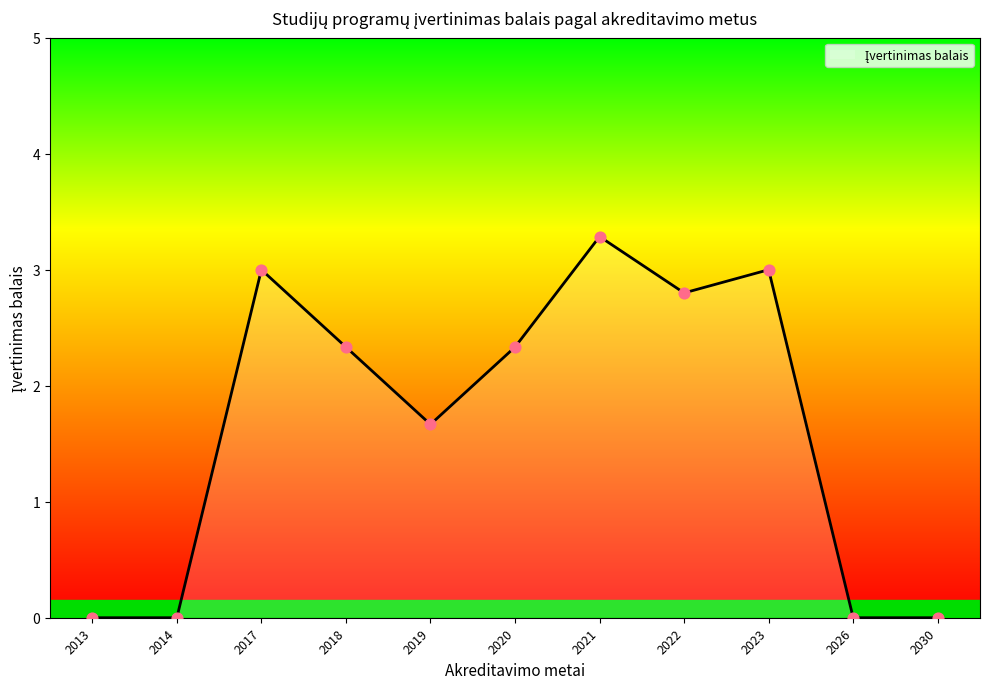

Approximately how many times larger is the value at 2019 compared to 2020?

0.7